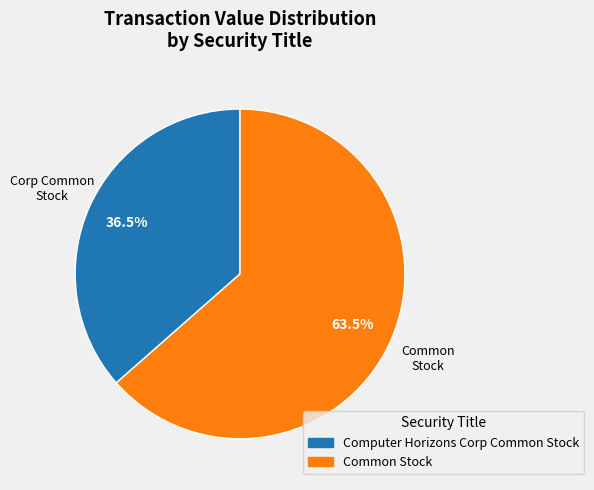

To the nearest percent, what is the difference between the Computer Horizons Corp Common Stock and Common Stock slice percentages?

27%